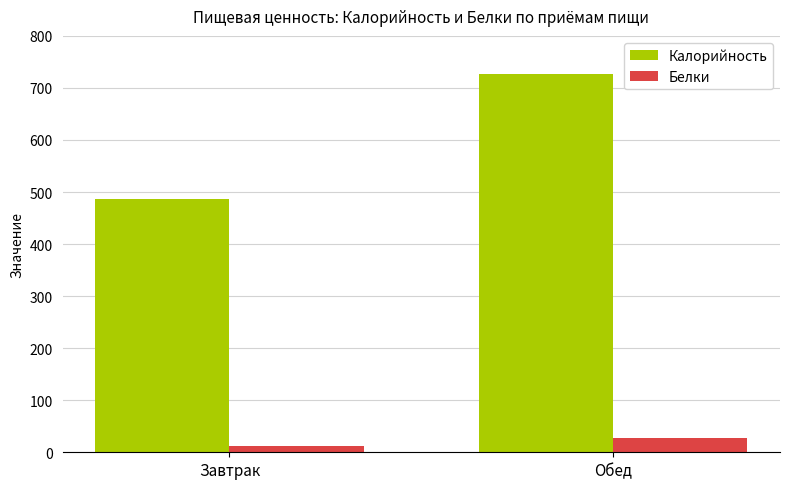

At which label does Белки reach its minimum?

Завтрак